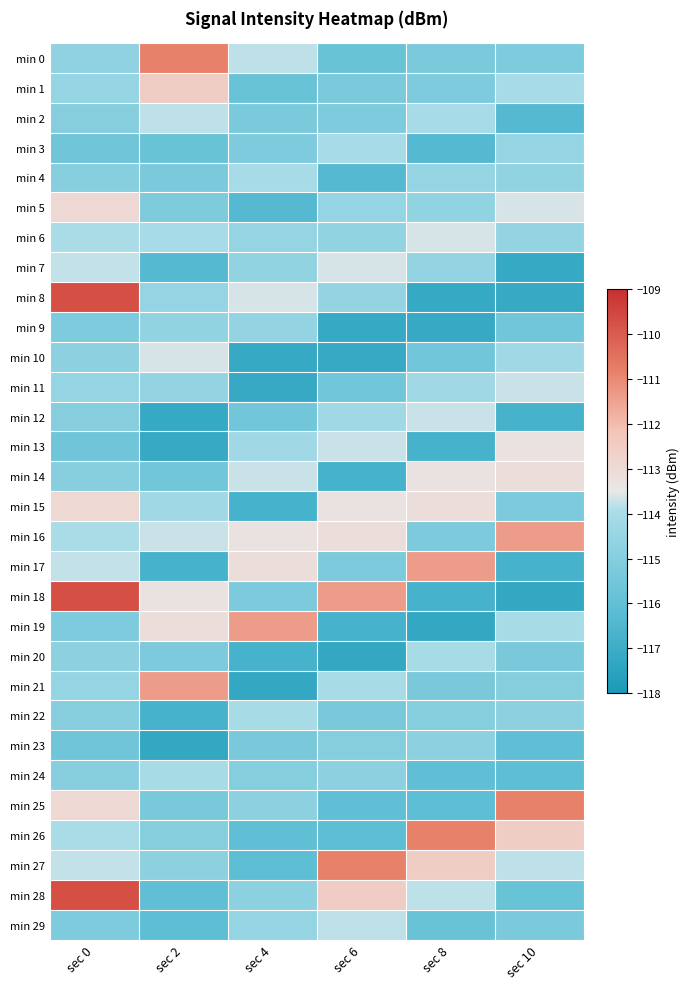

At which category does the chart reach its minimum across all series?

sec 10